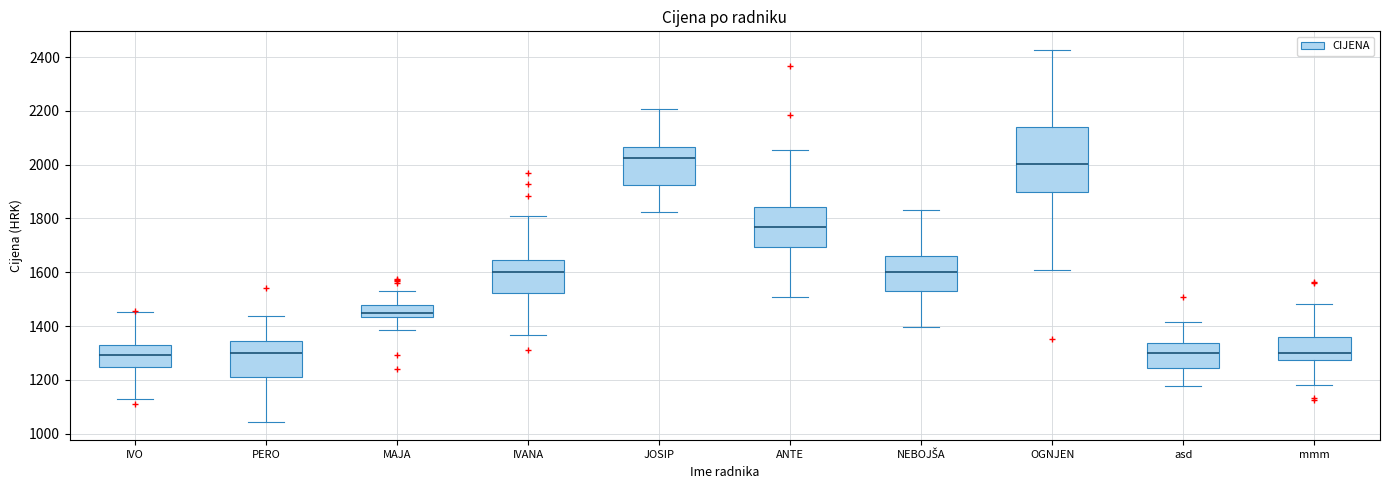

Reading left to right, read every box against the y-axis: the position of its median line, the range the box covers, and the ends of its whiskers. The values are not printed on the chart, so give them approximately, as read against the axis.

IVO: median 1300, box 1240 to 1320, whiskers 1120 to 1460
PERO: median 1300, box 1220 to 1340, whiskers 1040 to 1440
MAJA: median 1460, box 1440 to 1480, whiskers 1380 to 1540
IVANA: median 1600, box 1520 to 1640, whiskers 1360 to 1820
JOSIP: median 2020, box 1920 to 2060, whiskers 1820 to 2200
ANTE: median 1760, box 1700 to 1840, whiskers 1500 to 2060
NEBOJŠA: median 1600, box 1520 to 1660, whiskers 1400 to 1840
OGNJEN: median 2000, box 1900 to 2140, whiskers 1600 to 2420
asd: median 1300, box 1240 to 1340, whiskers 1180 to 1420
mmm: median 1300, box 1280 to 1360, whiskers 1180 to 1480